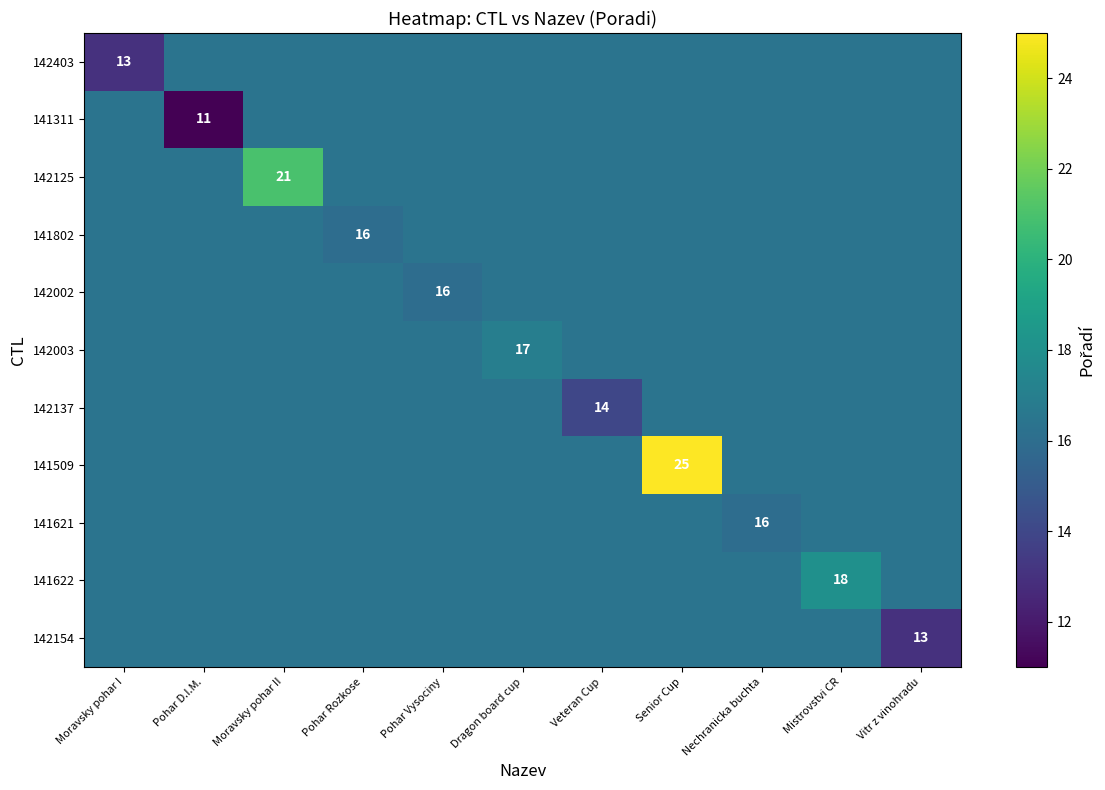

How many data points in 142403 are less than 16?

1